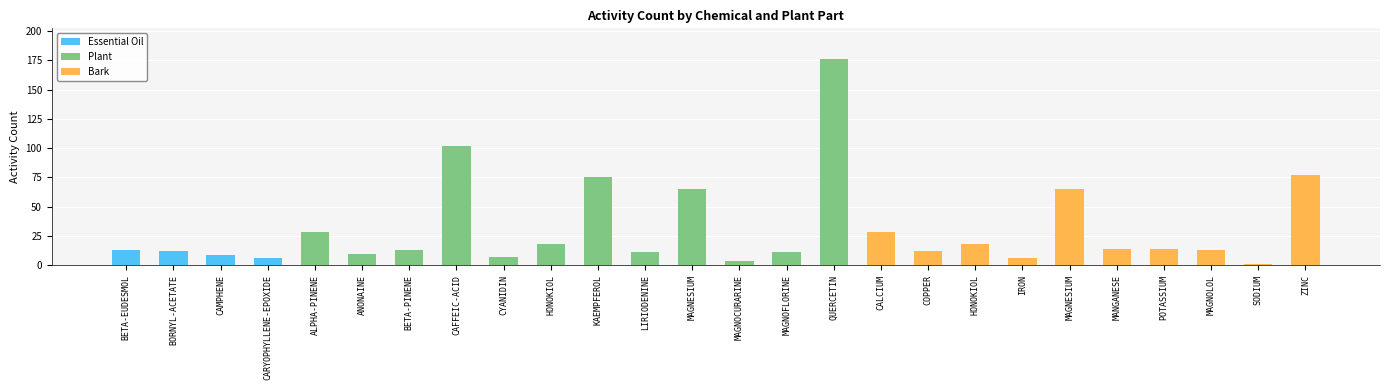

Which has a higher value, HONOKIOL or POTASSIUM?

HONOKIOL